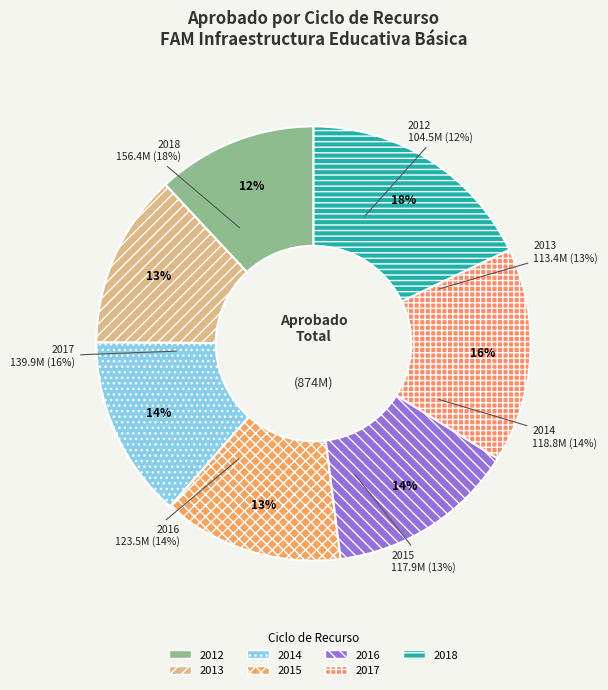

To the nearest percent, what portion does 2014 represent?

14%